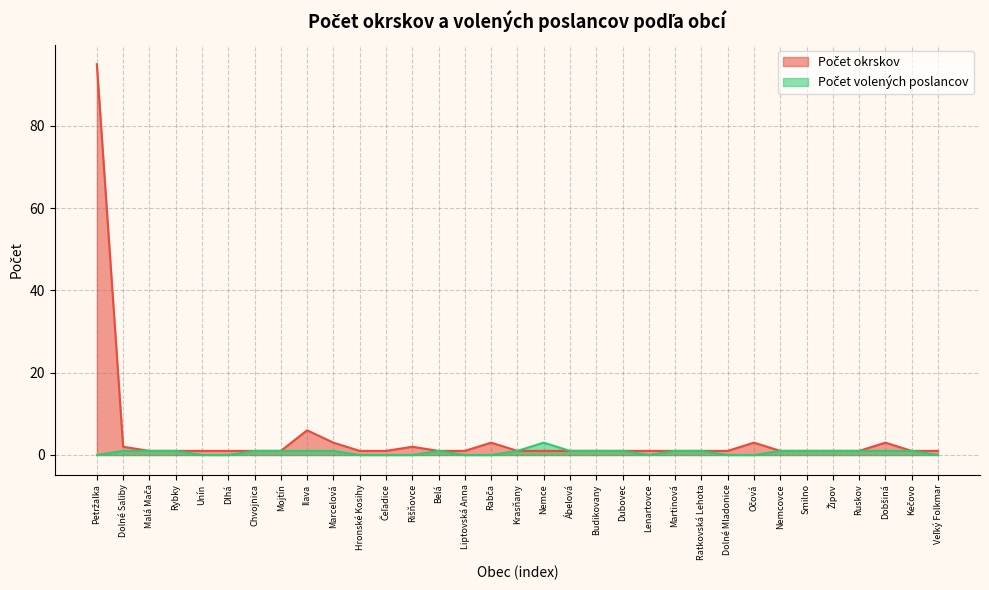

How many Počet volených poslancov values are between 0 and 1?

32